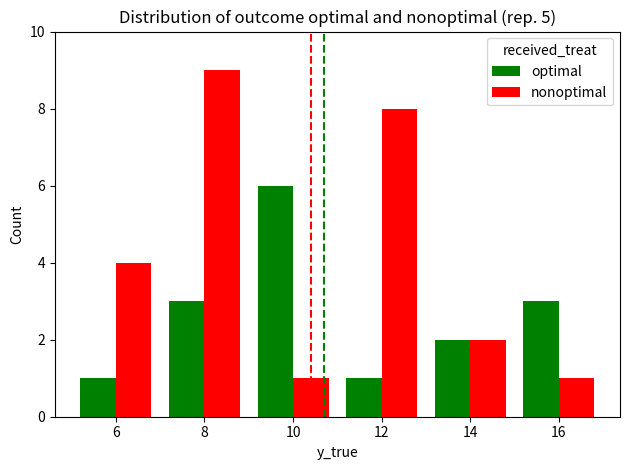

What value does the optimal series have at 16?

3